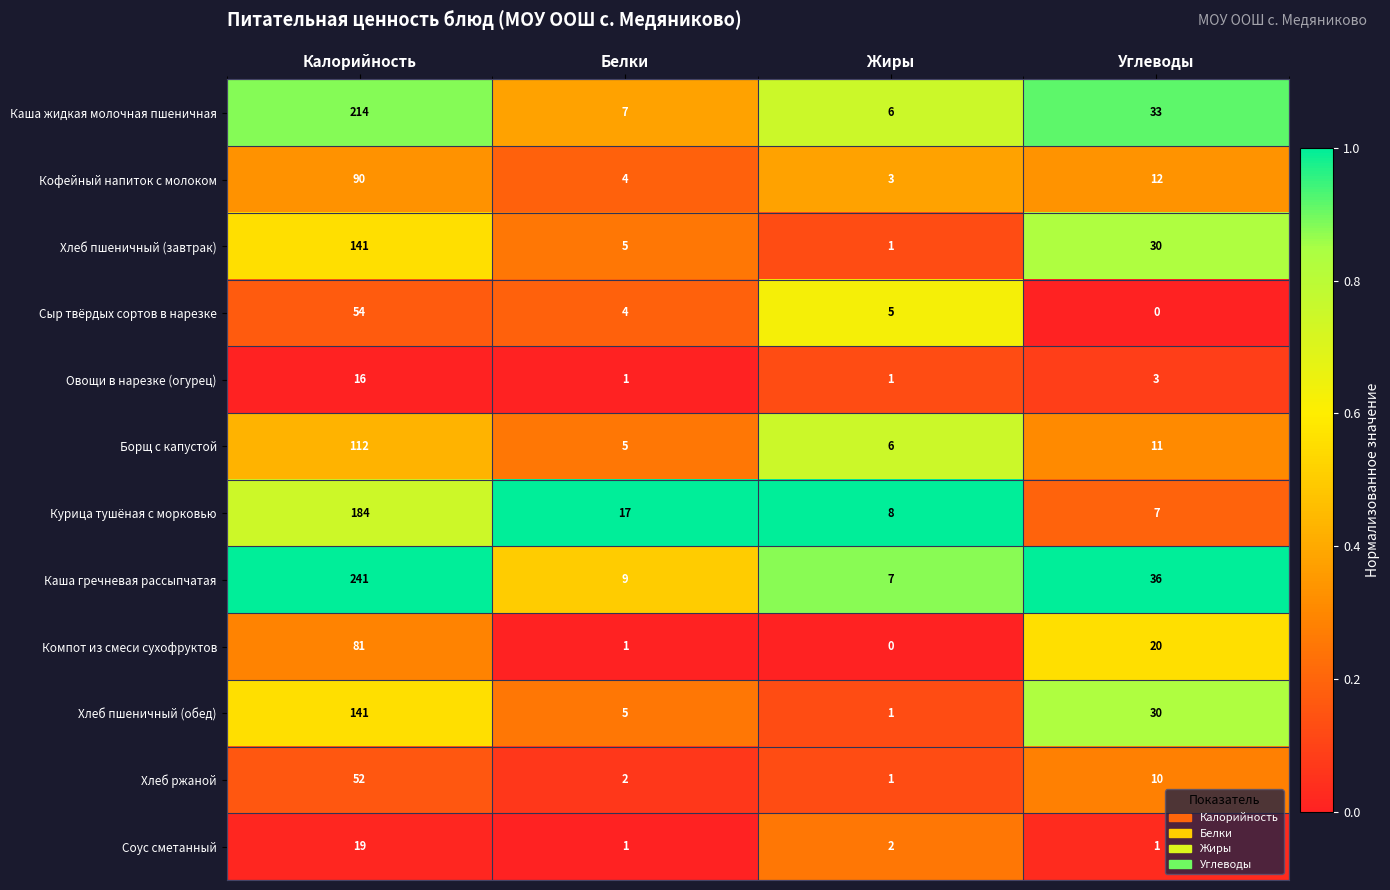

Which series has the largest total across all categories?

Каша гречневая рассыпчатая